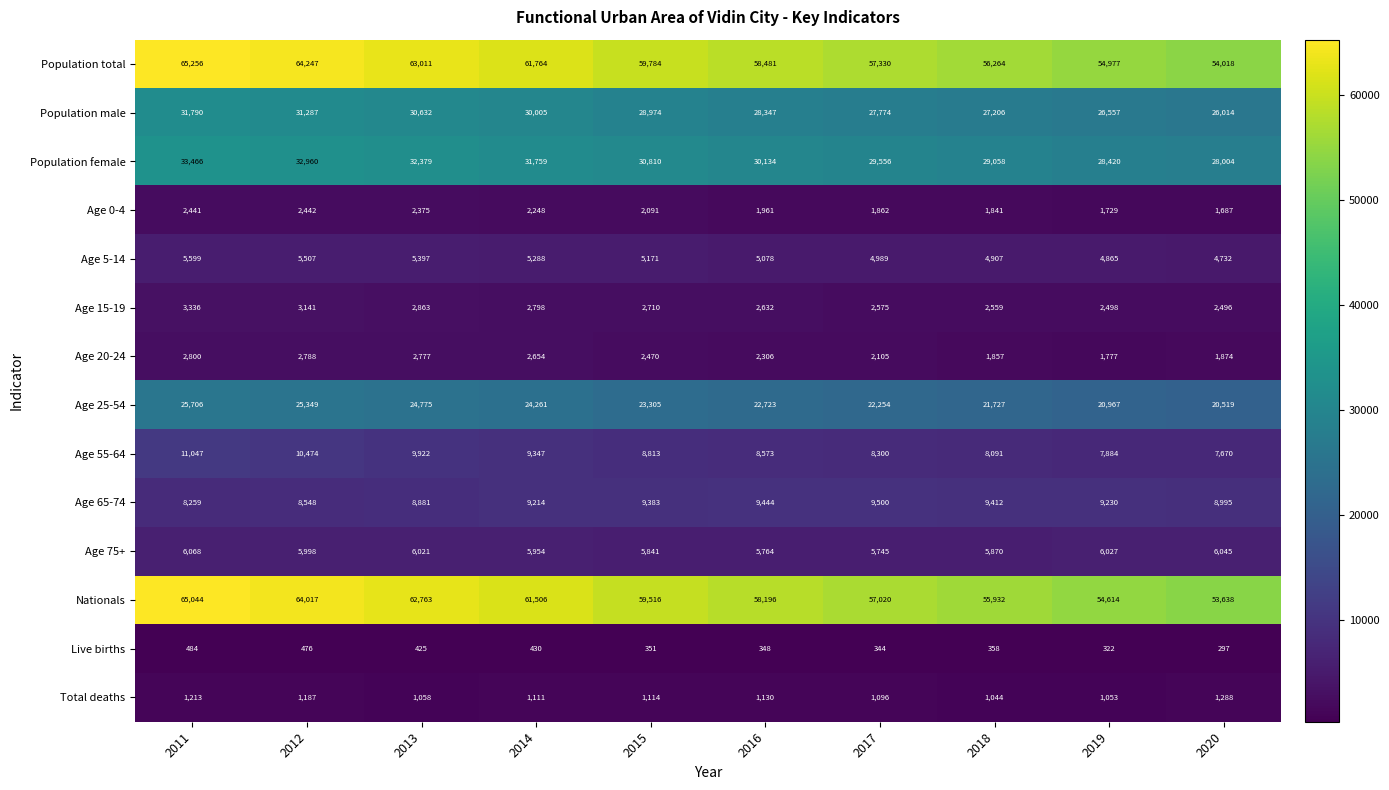

Which series has the widest spread of values?

Nationals